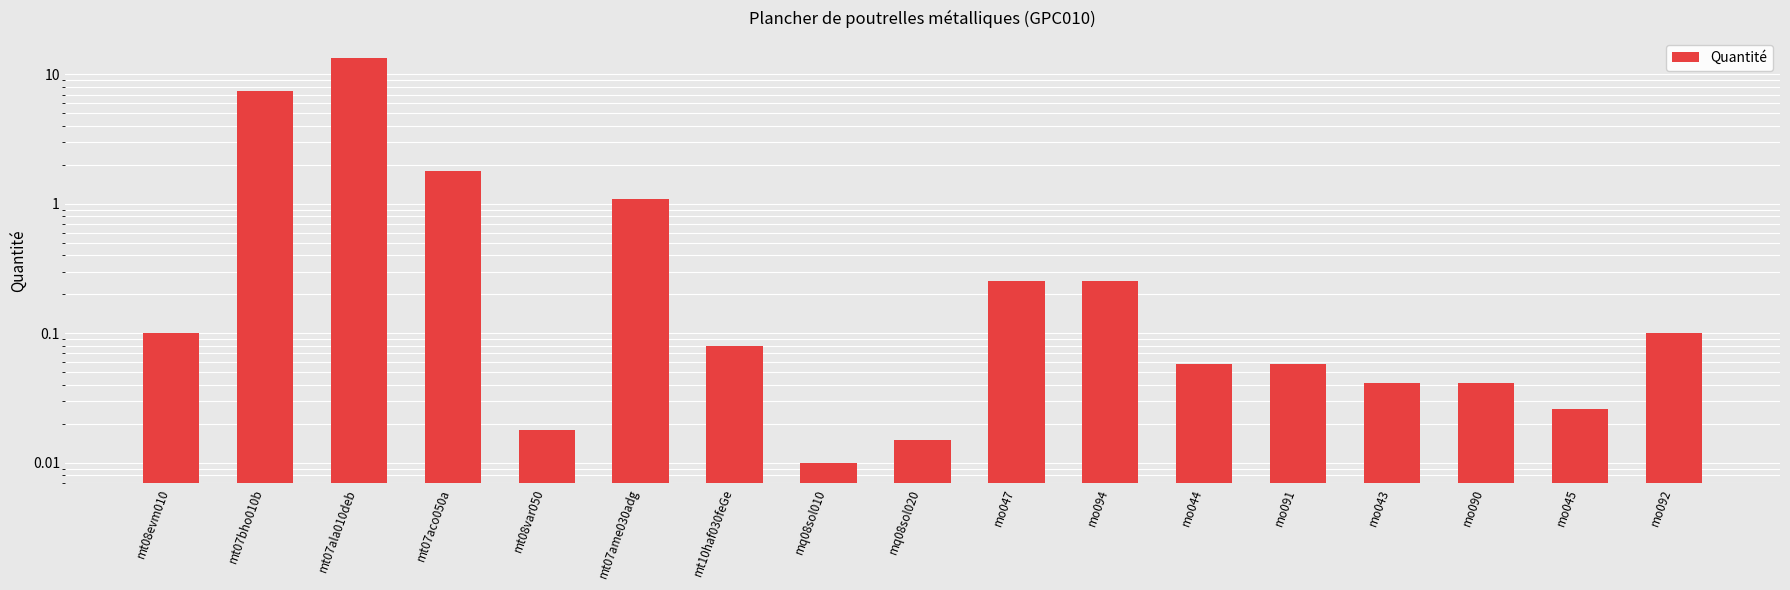

Rank the categories by value from highest to lowest.

mt07ala010deb, mt07bho010b, mt07aco050a, mt07ame030adg, mo047, mo094, mt08evm010, mo092, mt10haf030feGe, mo044, mo091, mo043, mo090, mo045, mt08var050, mq08sol020, mq08sol010